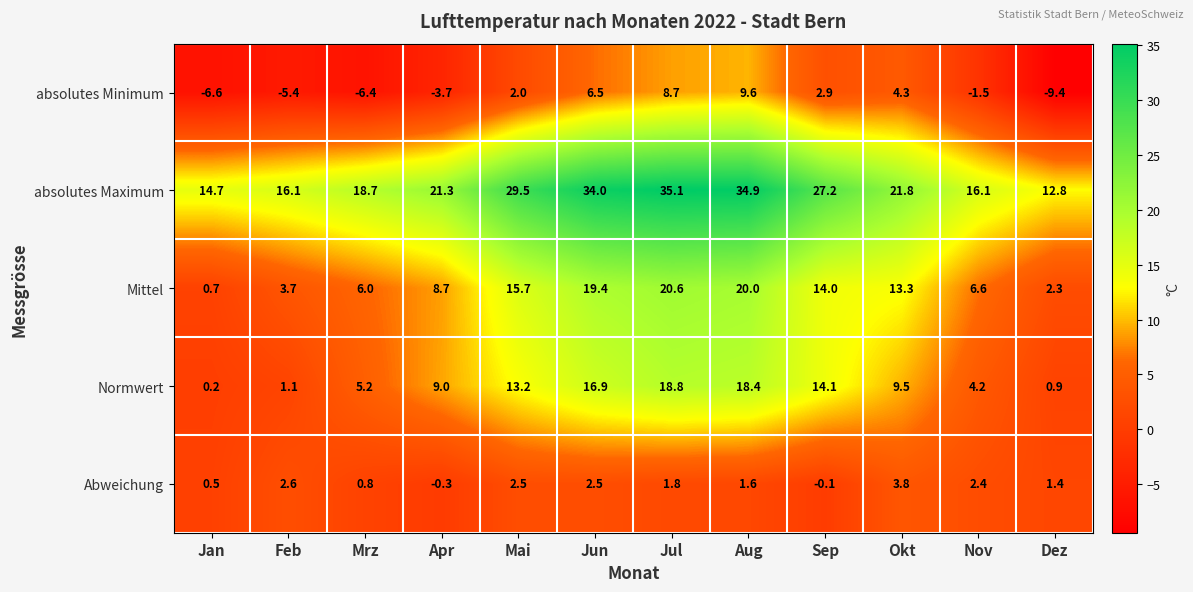

What is the difference between the maximum and minimum values in the absolutes Minimum series?

19.0